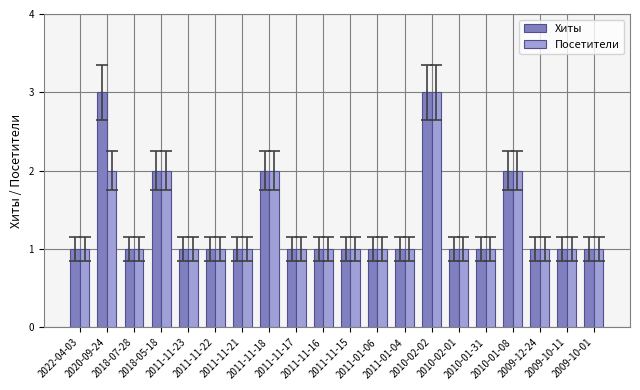

How many series are shown in this chart?

2